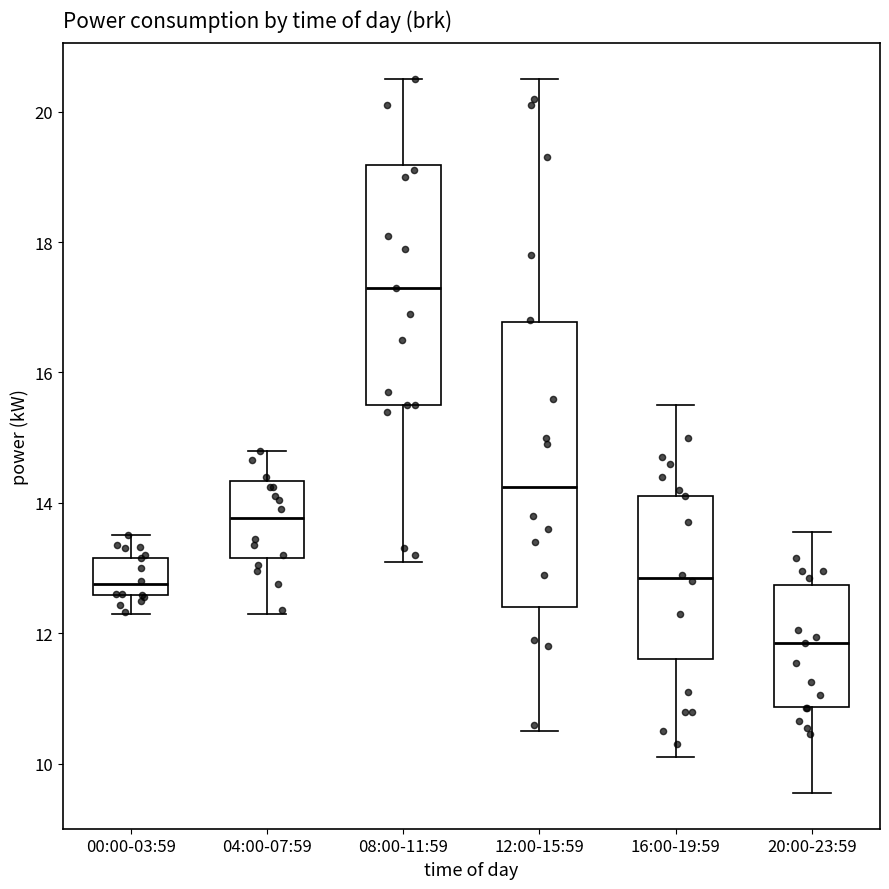

Reading left to right, read every box against the y-axis: the position of its median line, the range the box covers, and the ends of its whiskers. The values are not printed on the chart, so give them approximately, as read against the axis.

00:00-03:59: median 12.8, box 12.6 to 13.2, whiskers 12.4 to 13.6
04:00-07:59: median 13.8, box 13.2 to 14.4, whiskers 12.4 to 14.8
08:00-11:59: median 17.4, box 15.6 to 19.2, whiskers 13.2 to 20.6
12:00-15:59: median 14.2, box 12.4 to 16.8, whiskers 10.6 to 20.6
16:00-19:59: median 12.8, box 11.6 to 14.2, whiskers 10.2 to 15.6
20:00-23:59: median 11.8, box 10.8 to 12.8, whiskers 9.6 to 13.6